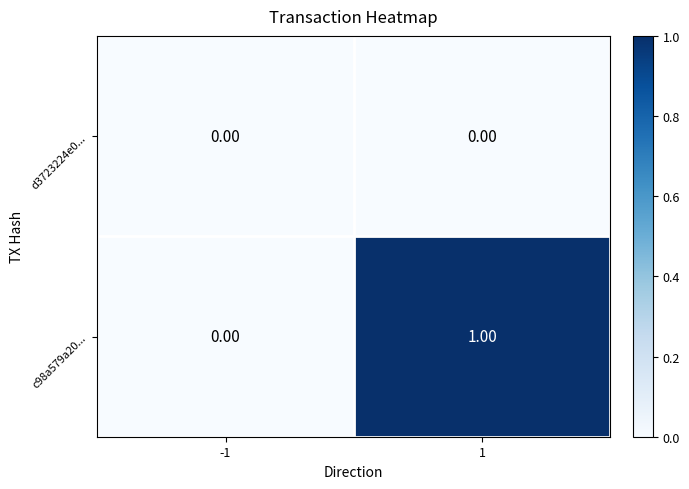

How many data points does each series have?

2